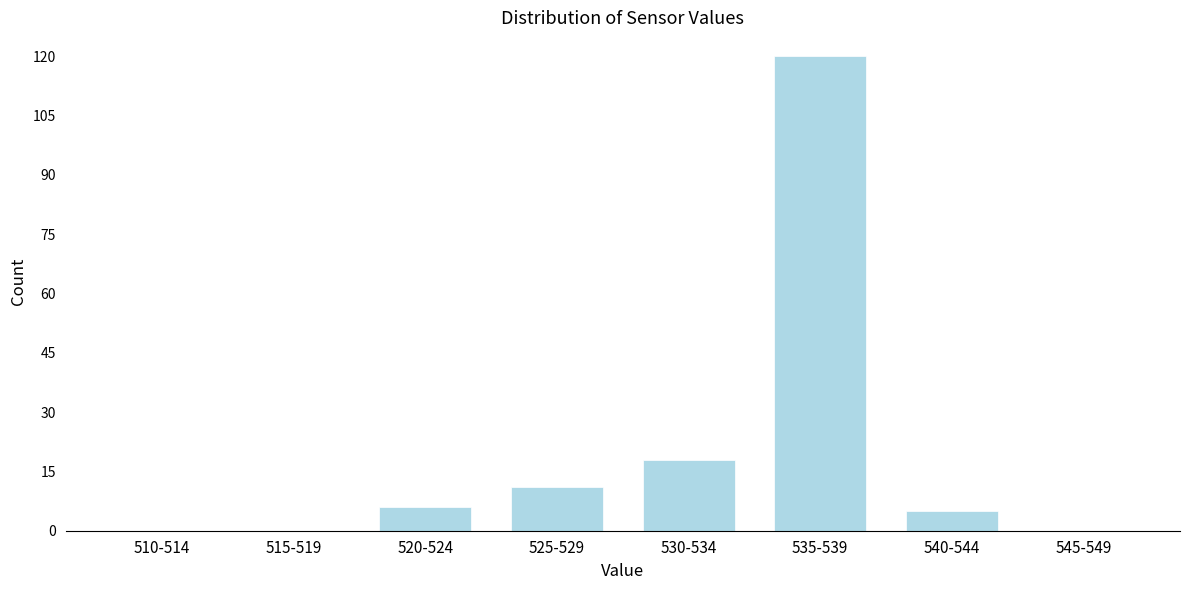

Reading left to right, extract all data points from this chart.

510-514=0	515-519=0	520-524=6	525-529=11	530-534=18	535-539=120	540-544=5	545-549=0